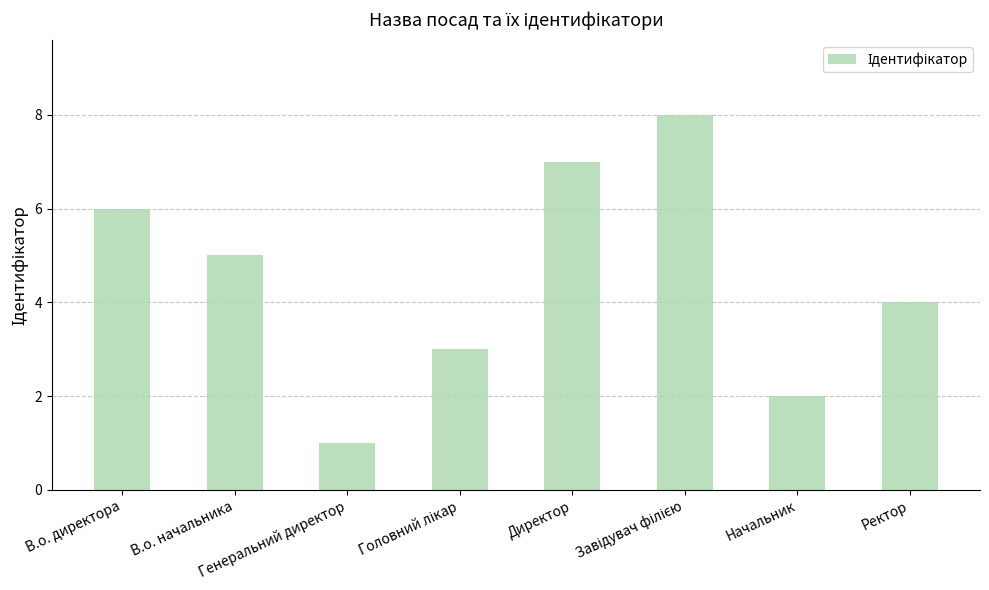

What is the difference between the second highest and minimum values?

6